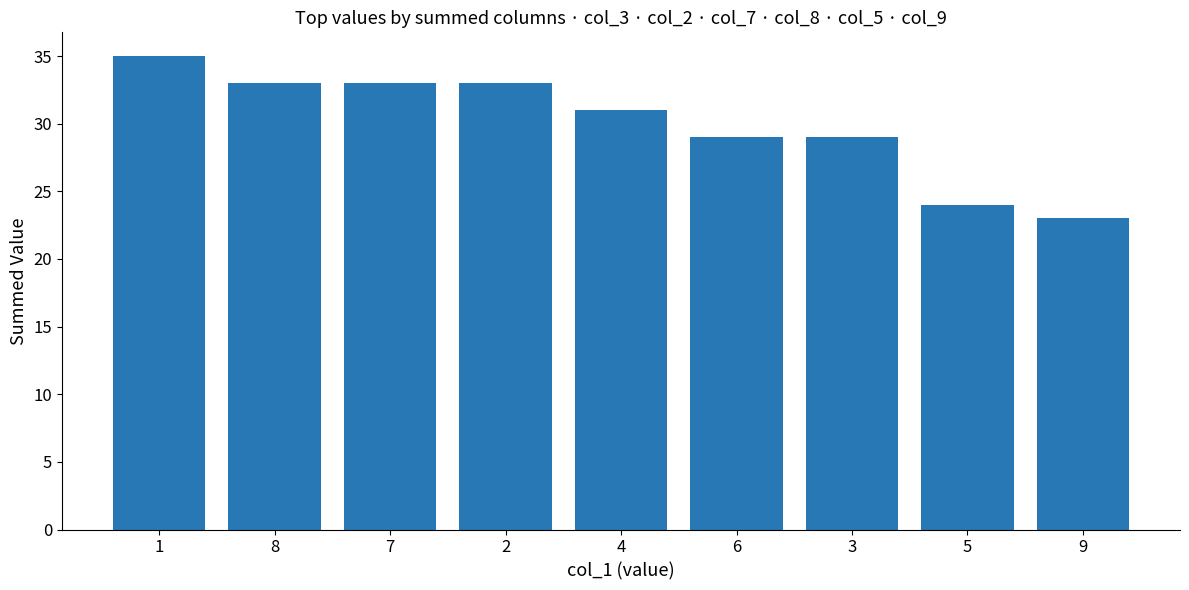

What position from the left is 6?

6